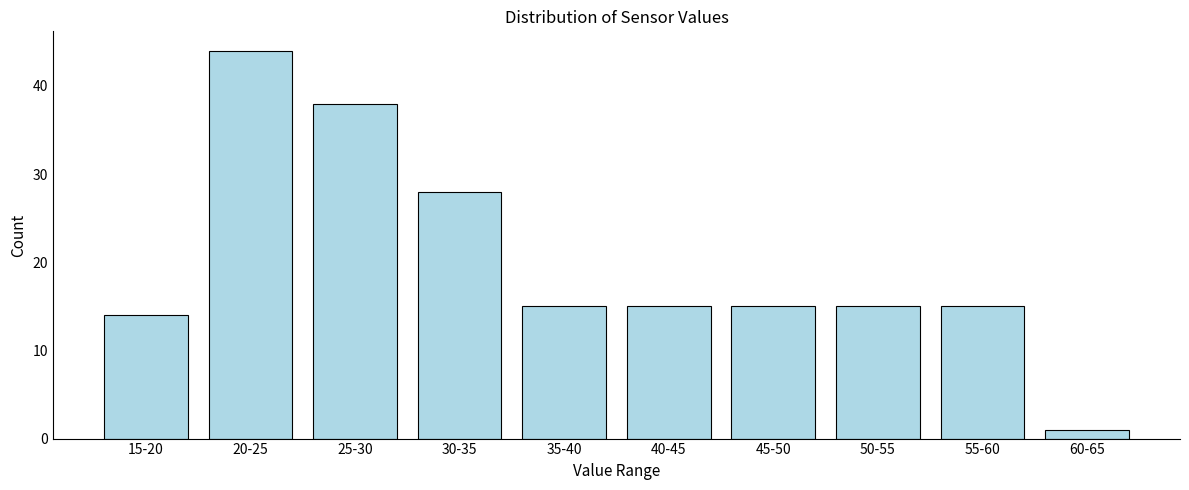

Reading right to left, transcribe all the data shown in this chart.

60-65=1	55-60=15	50-55=15	45-50=15	40-45=15	35-40=15	30-35=28	25-30=38	20-25=44	15-20=14